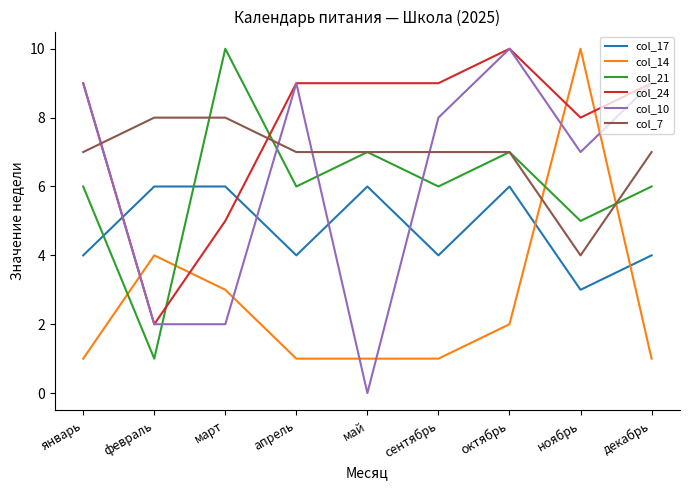

What is the sum of all col_21 values?

54